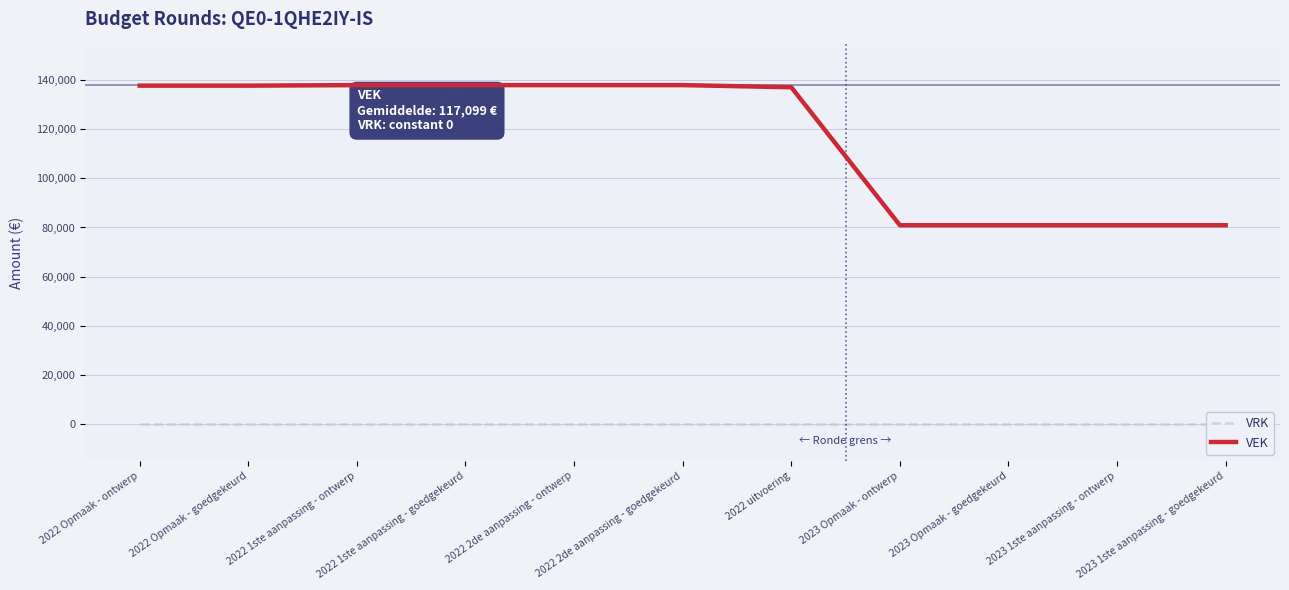

Which category has the lowest value in the VEK series?

2023 Opmaak - ontwerp